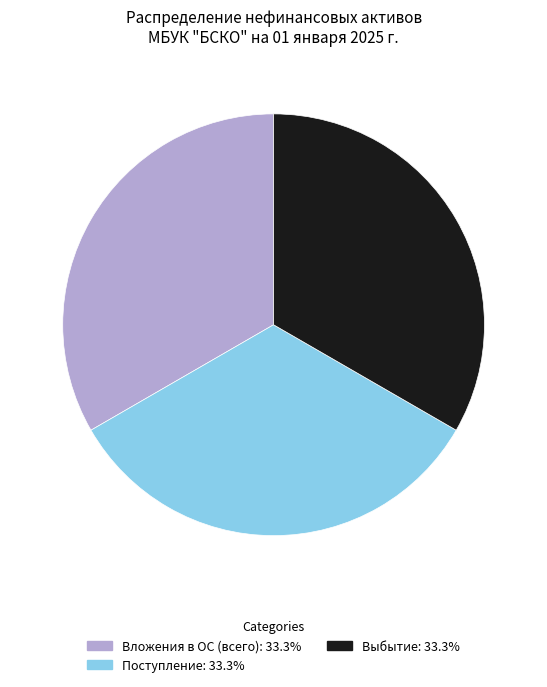

Is there a majority slice in this chart?

No